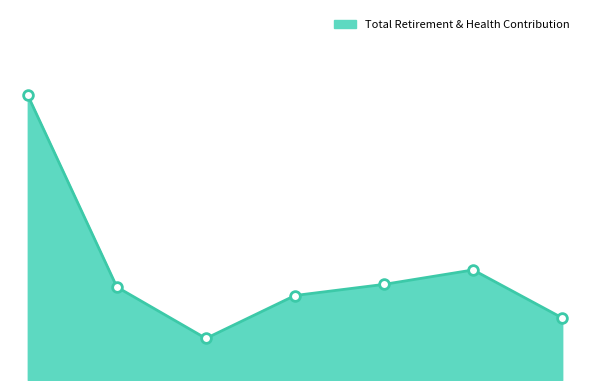

Does the chart have visible grid lines?

No